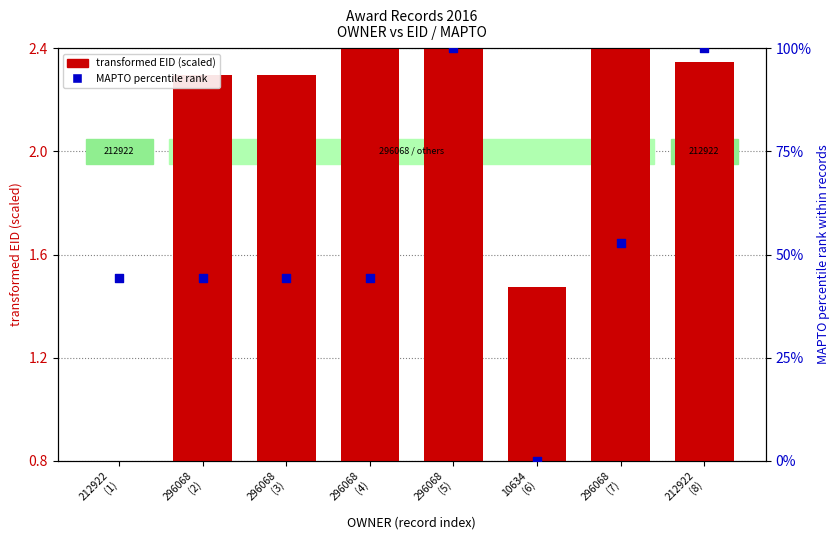

Is the value of MAPTO percentile rank at 296068
(4) greater than the value of transformed EID (scaled) at 10634
(6)?

Yes